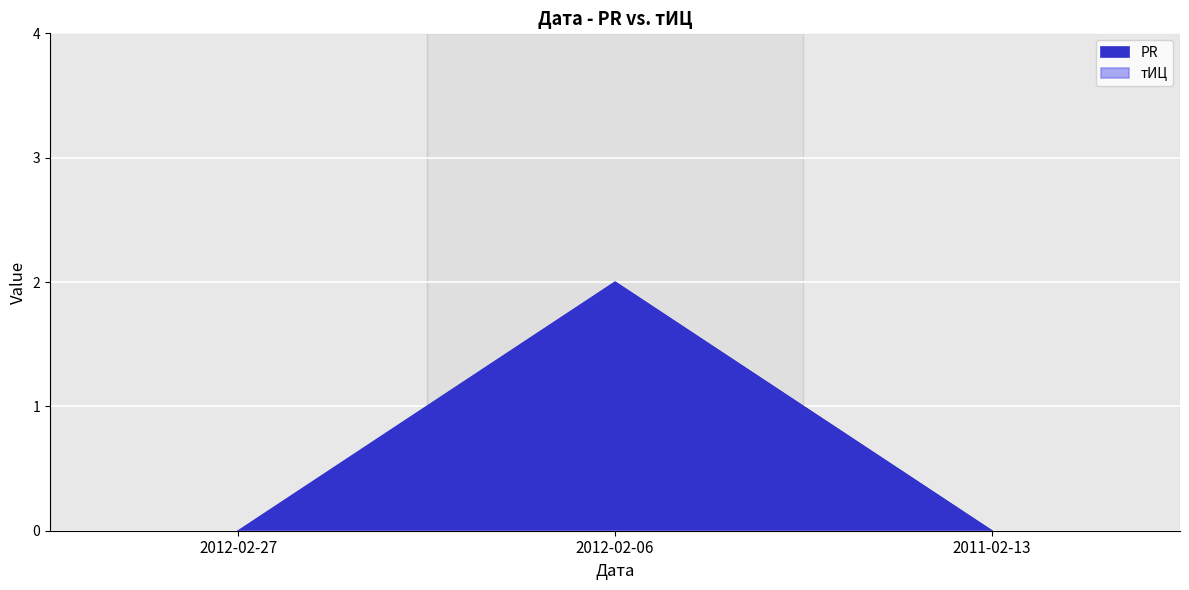

List the labels in order of value, largest first.

2012-02-06, 2012-02-27, 2011-02-13